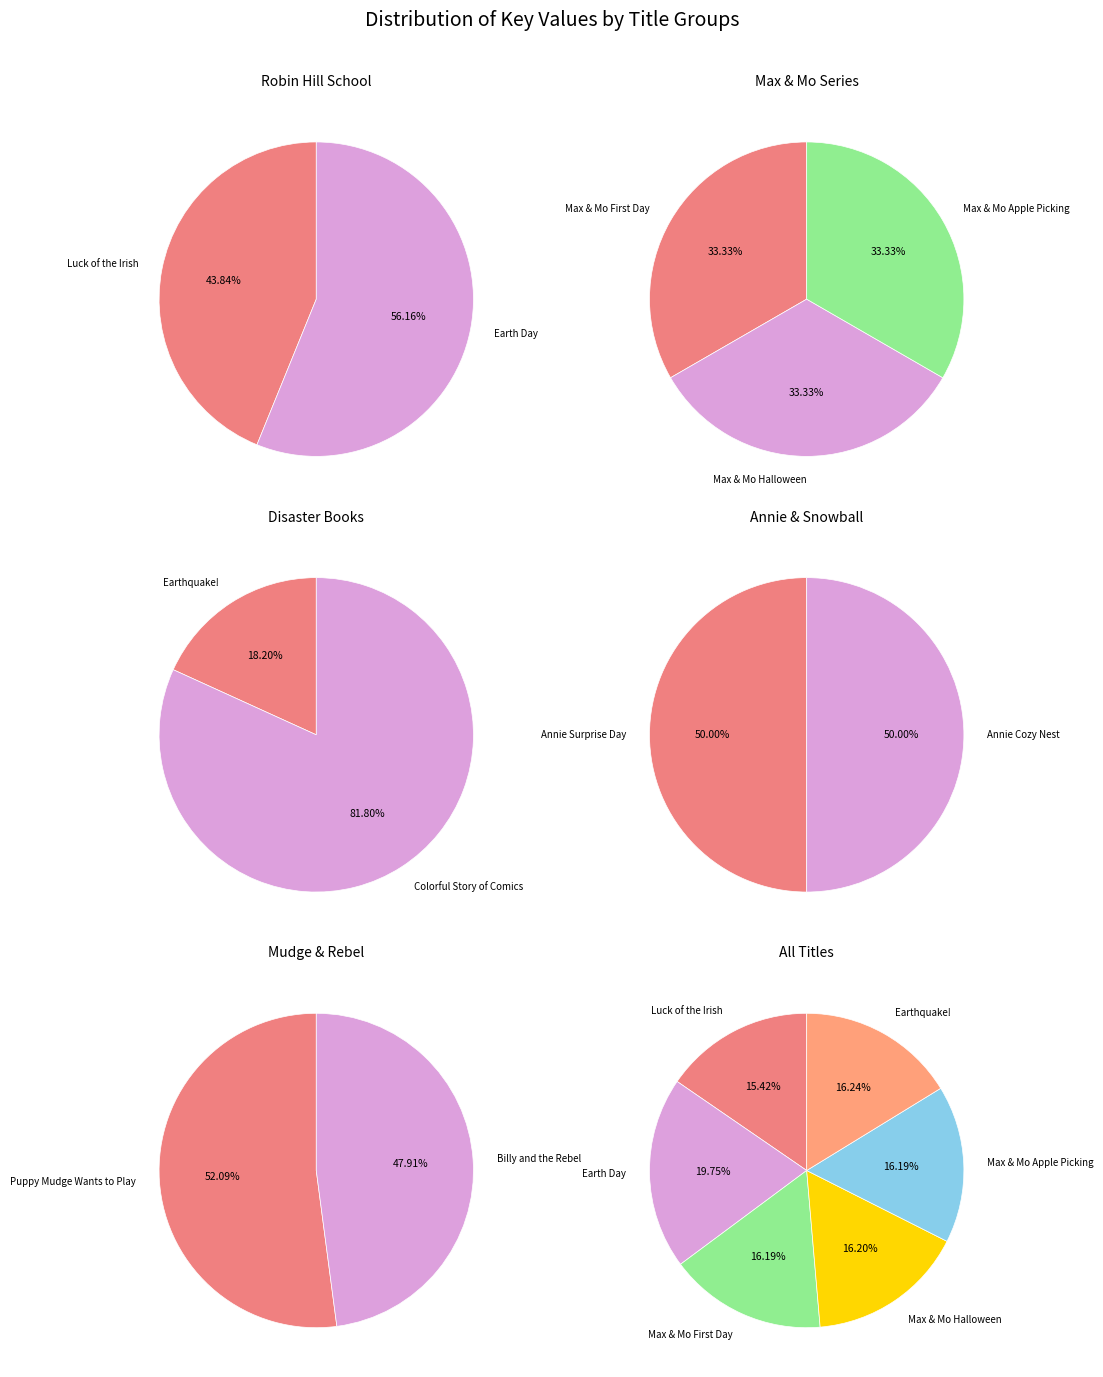

Is Max & Mo Apple Picking the majority of the pie?

No